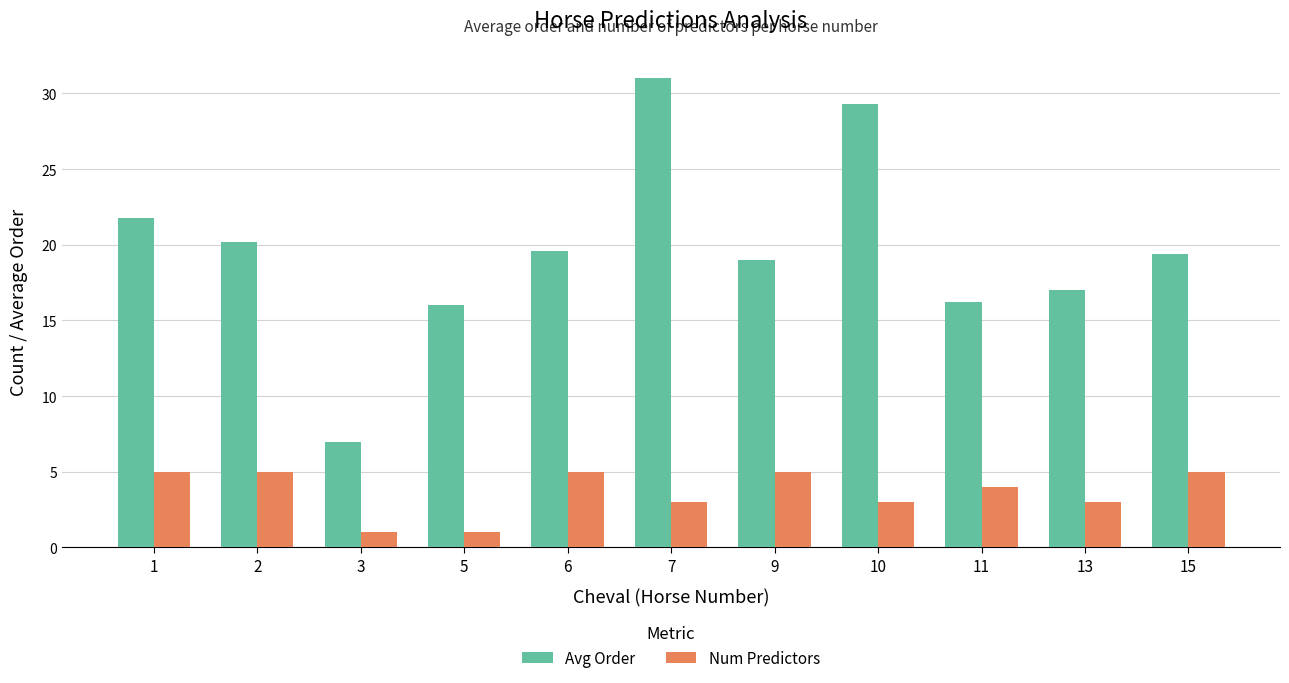

The value of Num Predictors at 9 is 7.1. True or false?

False